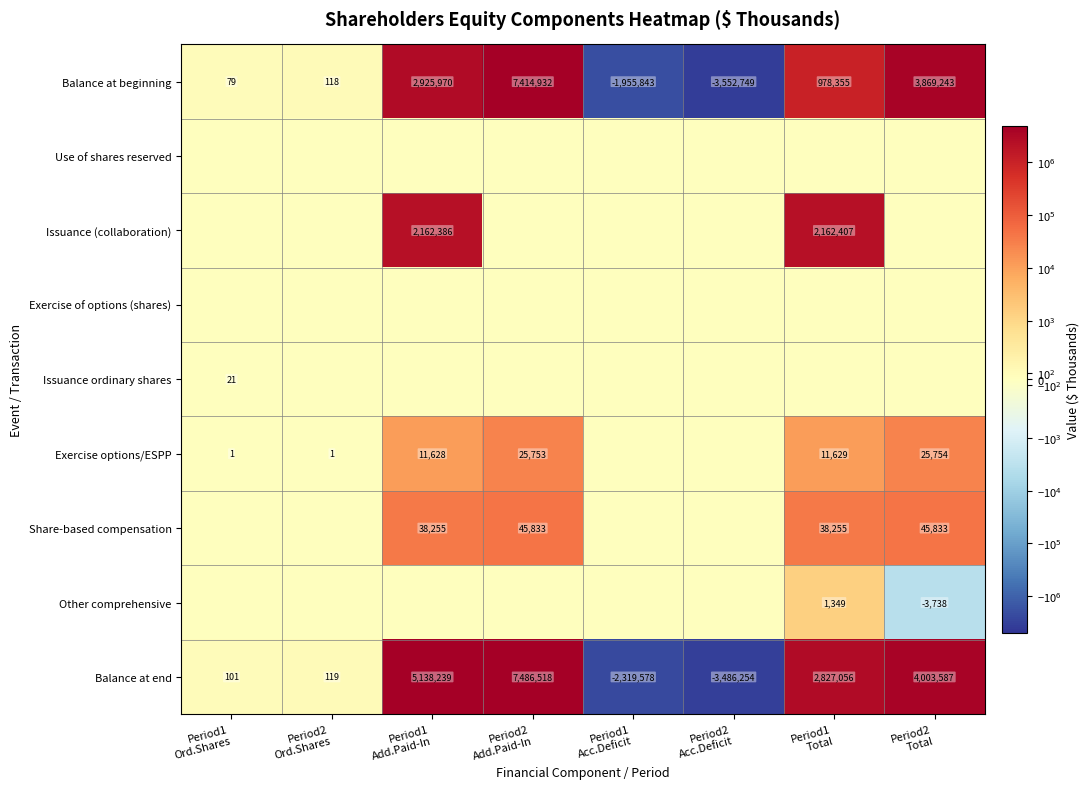

What is the maximum value for Balance at beginning?

7414932